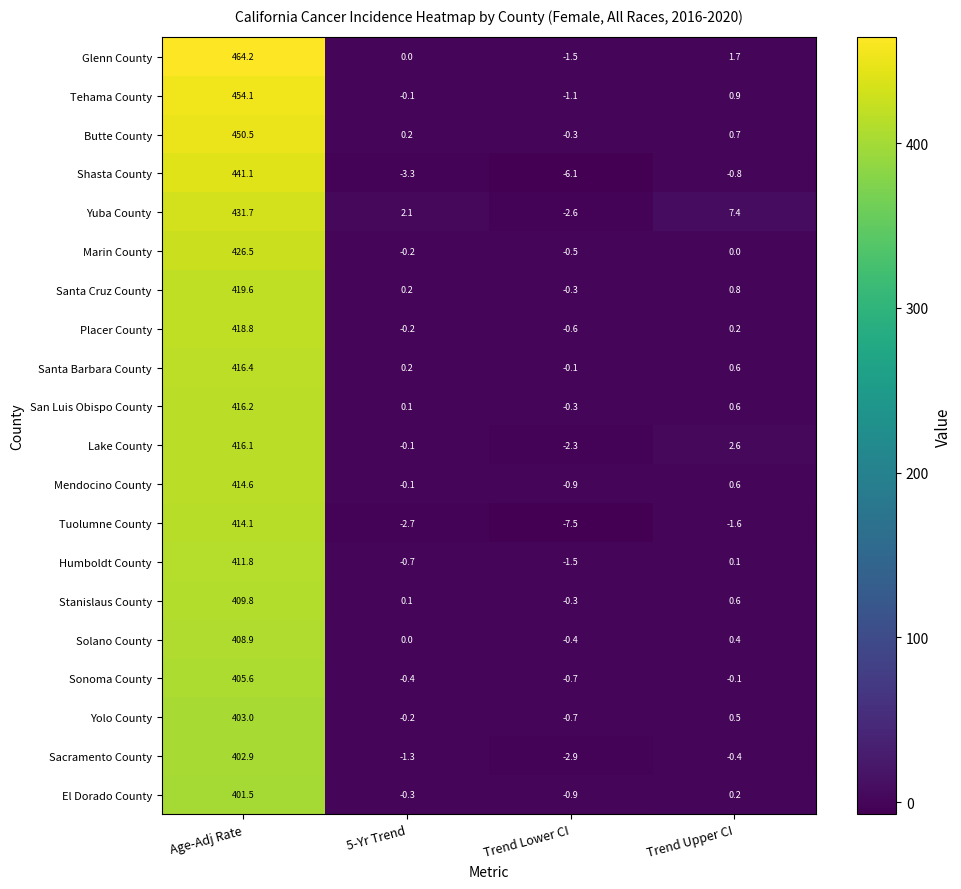

True or false: Butte County has a value of -0.3 at Trend Lower CI.

True